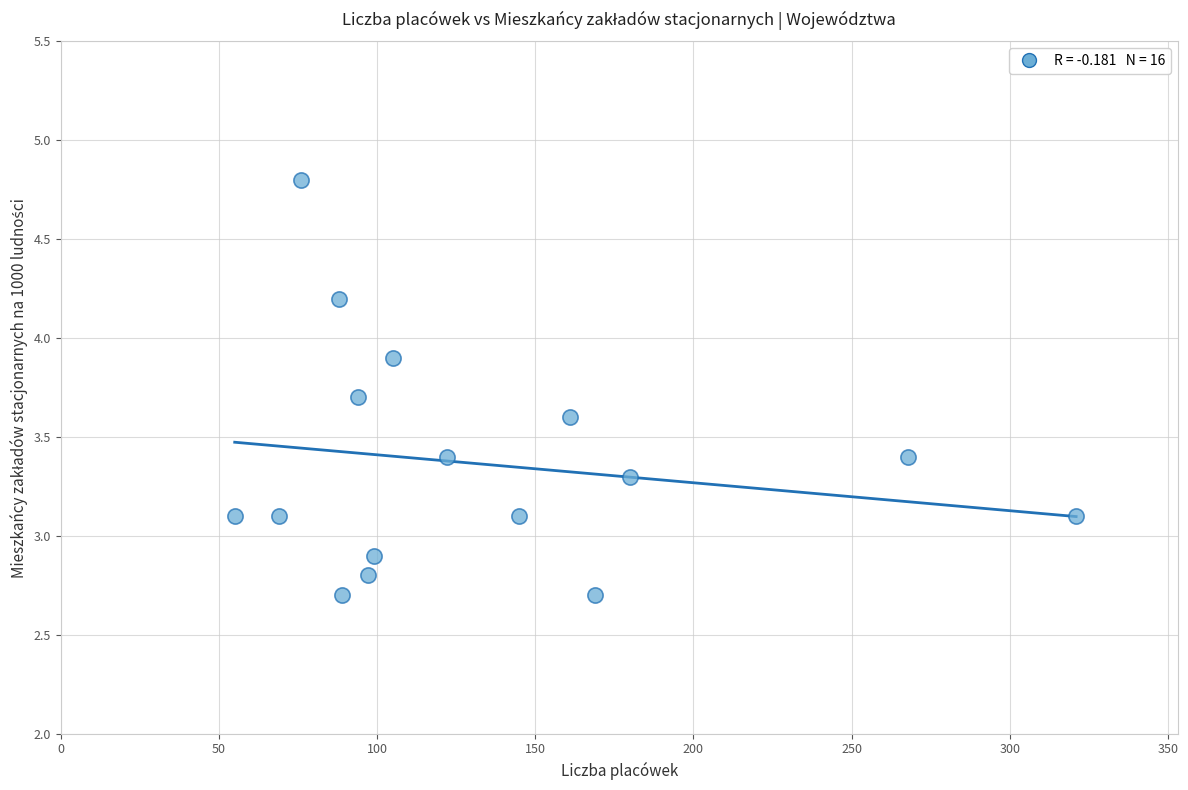

What is the range of X values (max minus min)?

266.0